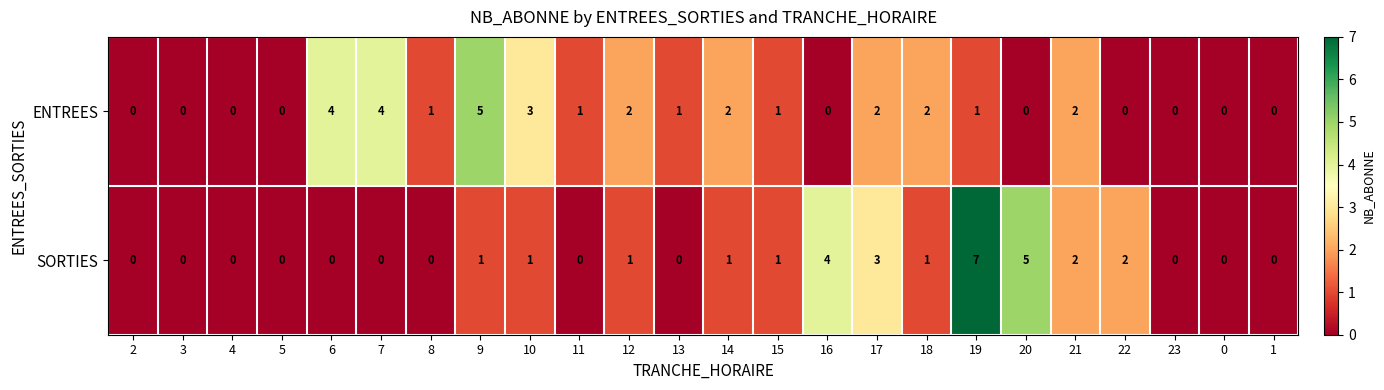

At which category does the chart reach its peak across all series?

19